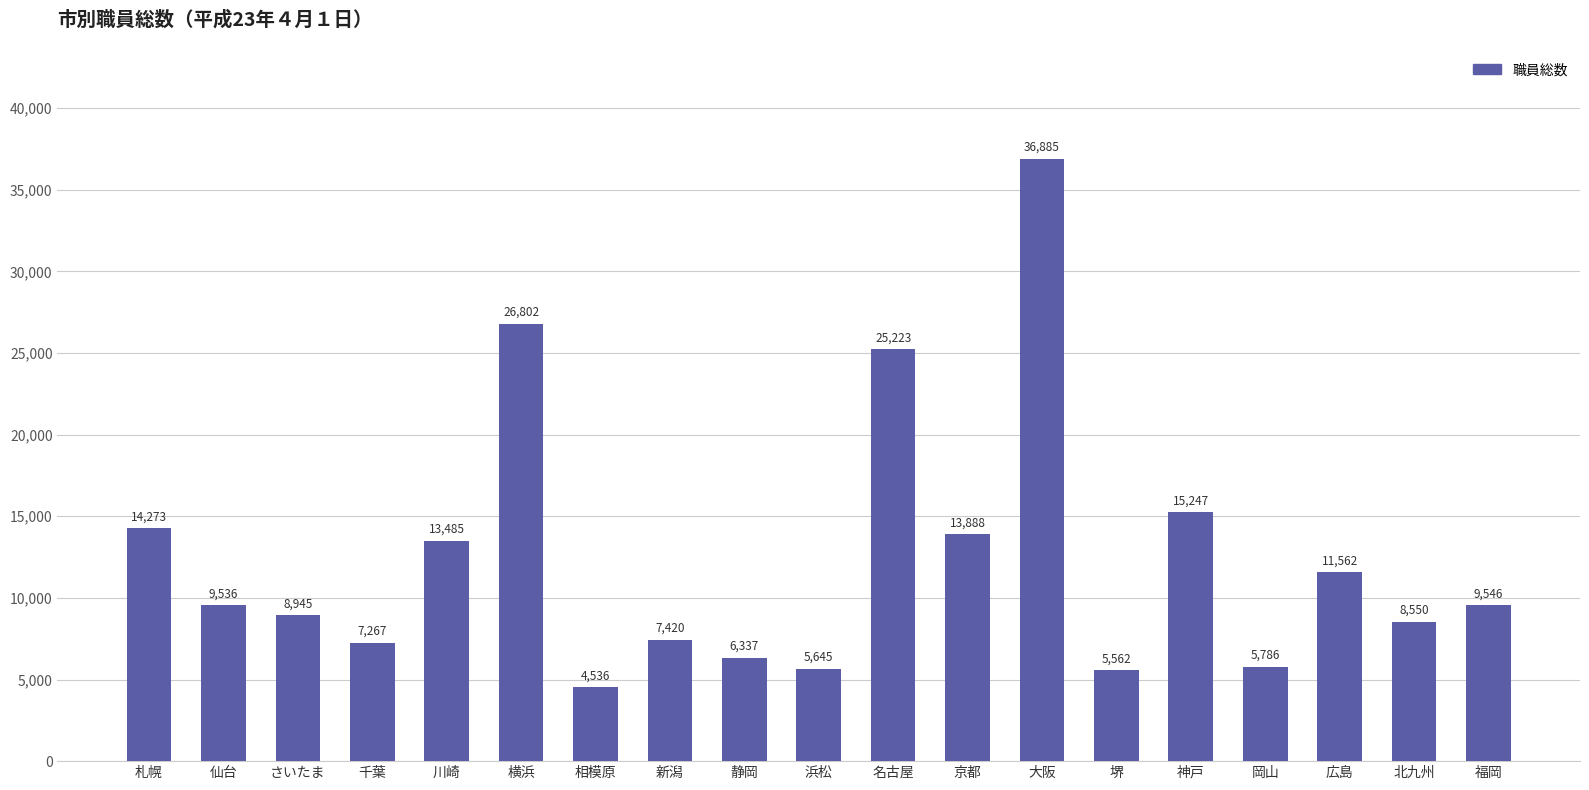

What is the label of the 5th bar from the left?

川崎